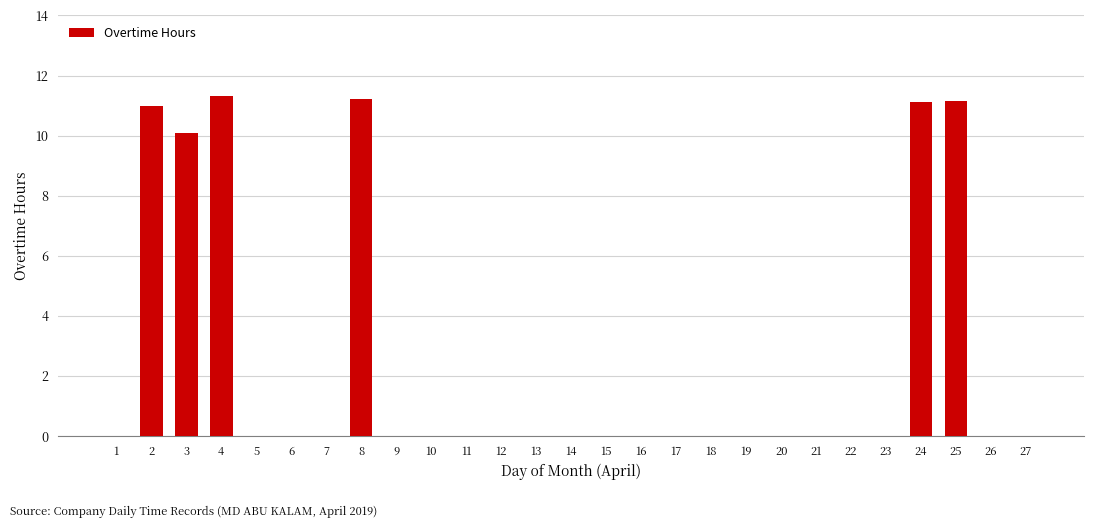

What is the sum of all values?

65.9